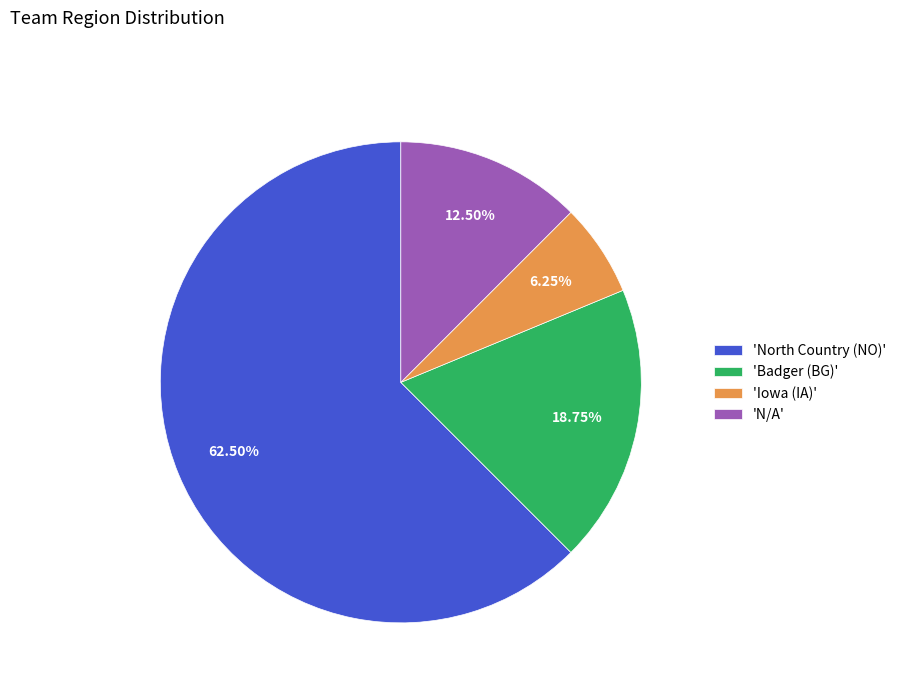

Which slice is the largest?

'North Country (NO)'